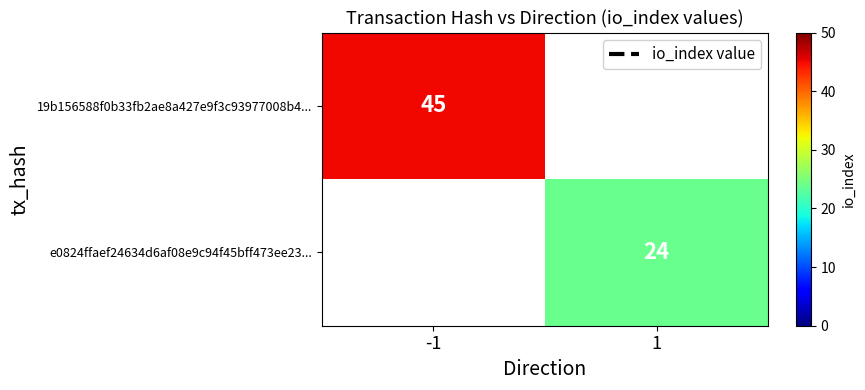

The 19b156588f0b33fb2ae8a427e9f3c93977008b4... series shows 45 at -1. True or false?

True